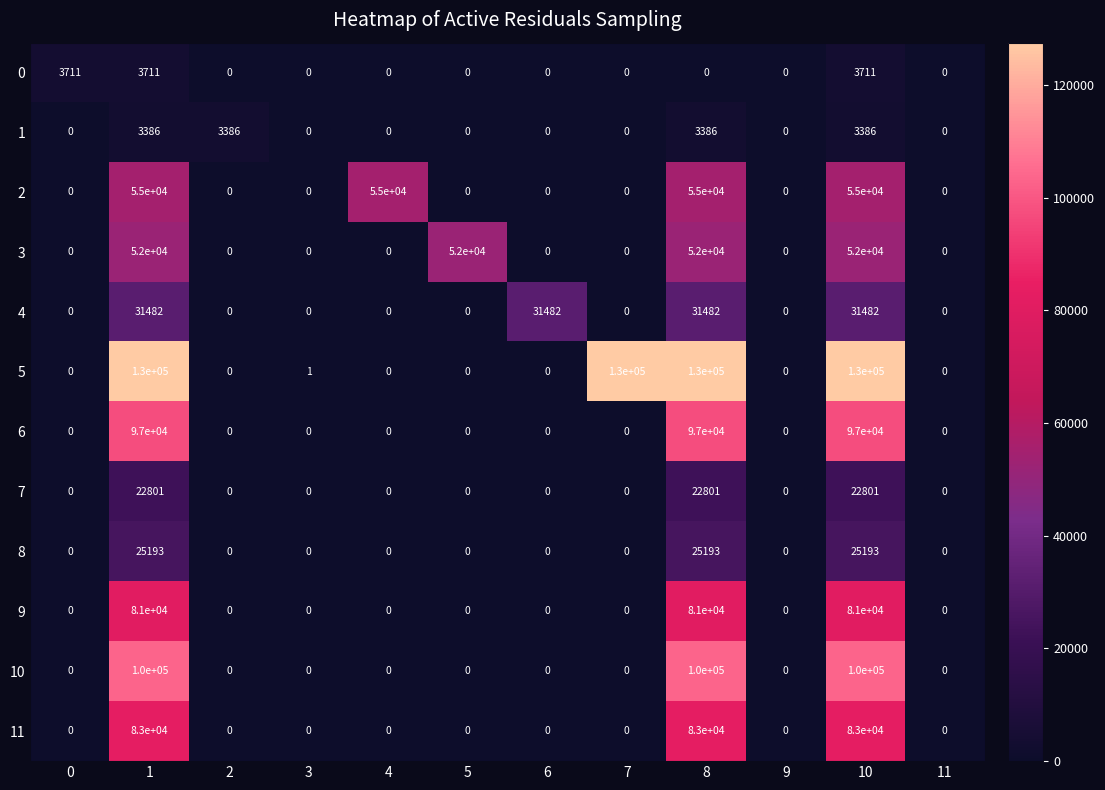

True or false: 10 has a value of 0 at 4.

True